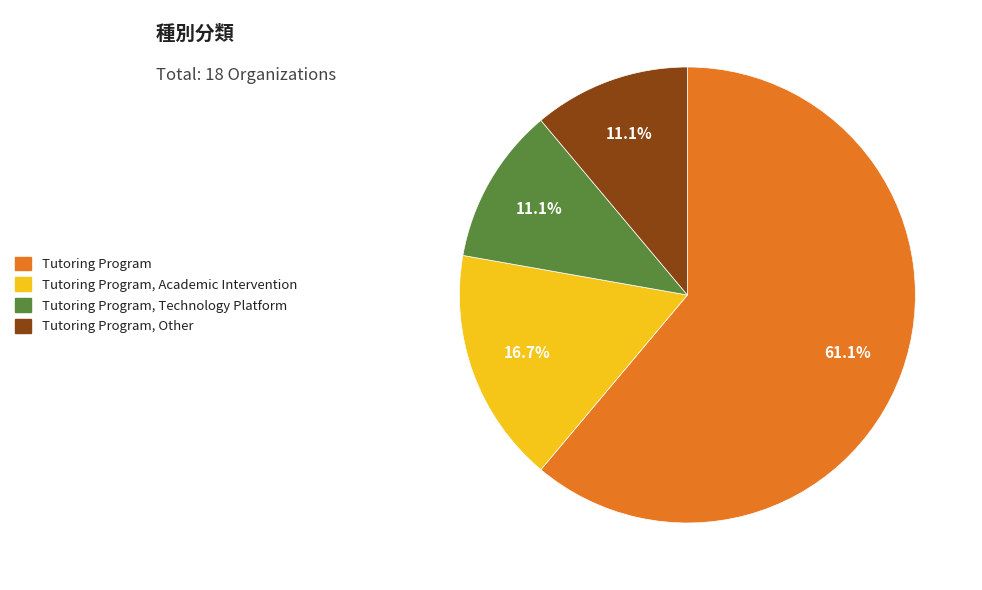

Does any single category account for the majority?

Yes